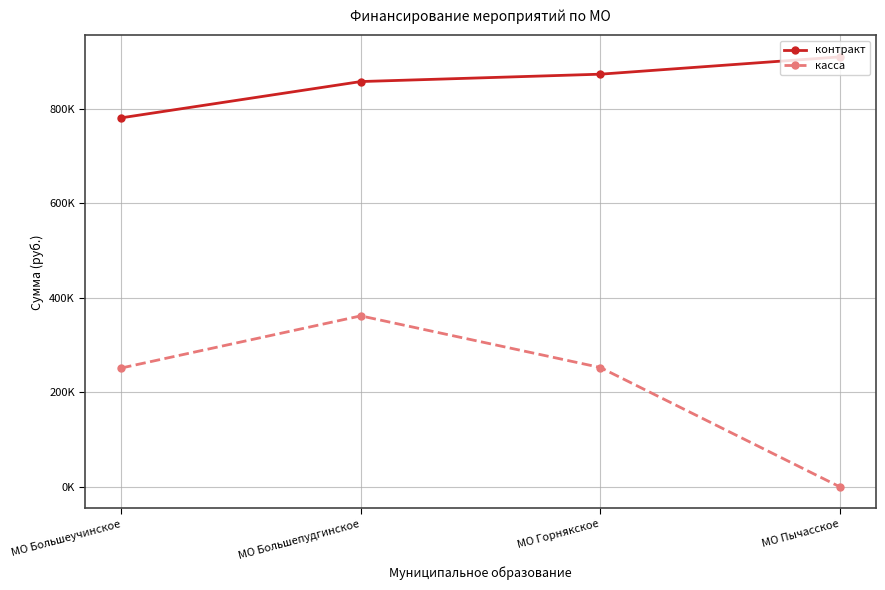

At which category is the sum across all series the highest?

МО Большепудгинское